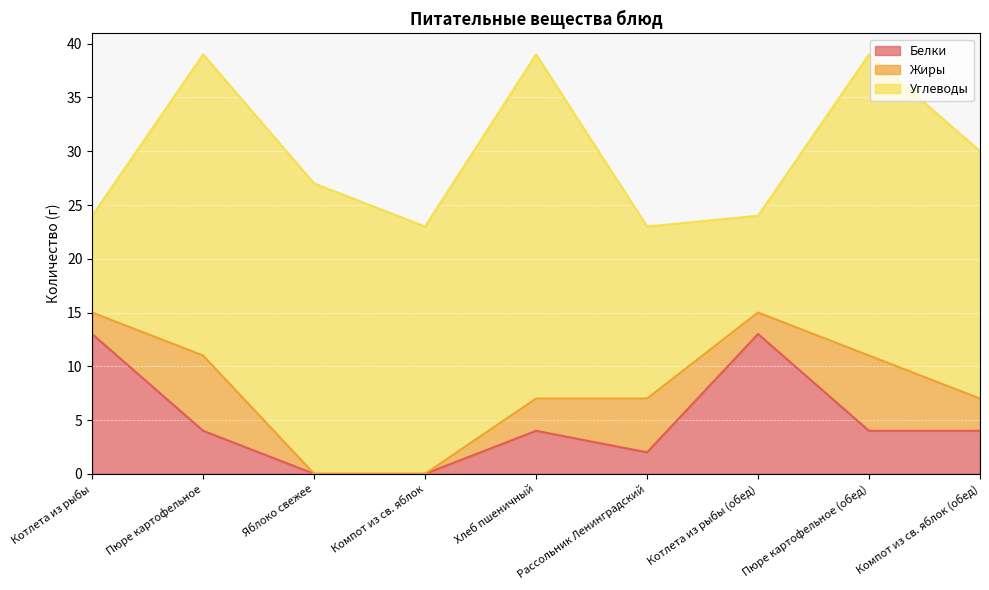

Rank the categories by Белки value from highest to lowest.

Котлета из рыбы, Котлета из рыбы (обед), Пюре картофельное, Хлеб пшеничный, Пюре картофельное (обед), Компот из св. яблок (обед), Рассольник Ленинградский, Яблоко свежее, Компот из св. яблок